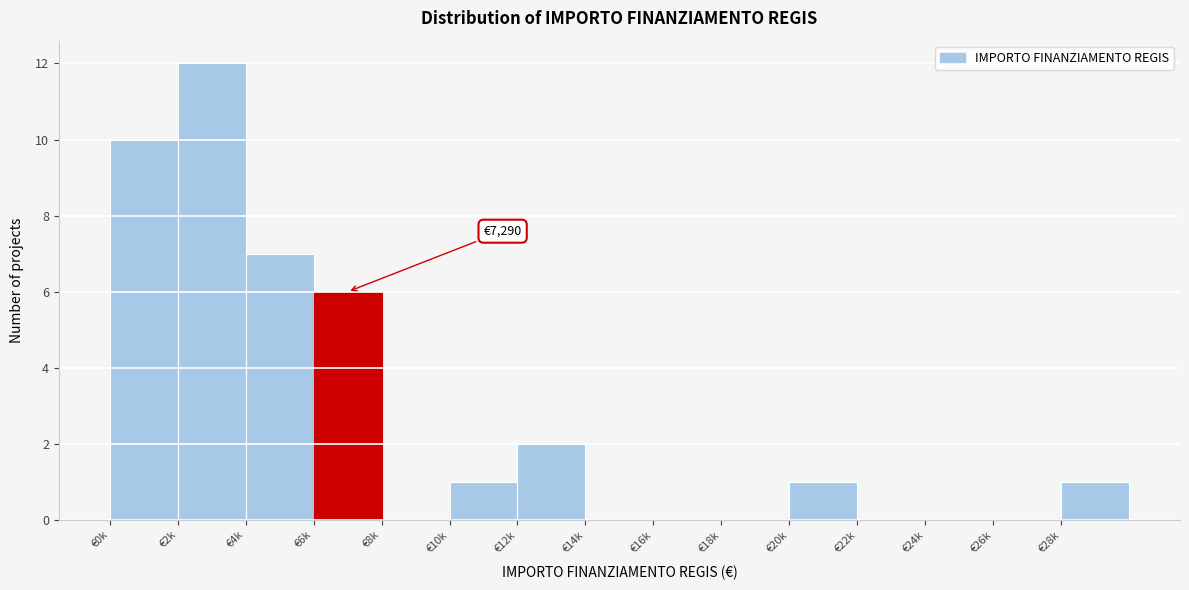

Reading left to right, extract all data points from this chart.

€0k=10	€2k=12	€4k=7	€6k=6	€8k=0	€10k=1	€12k=2	€14k=0	€16k=0	€18k=0	€20k=1	€22k=0	€24k=0	€26k=0	€28k=1